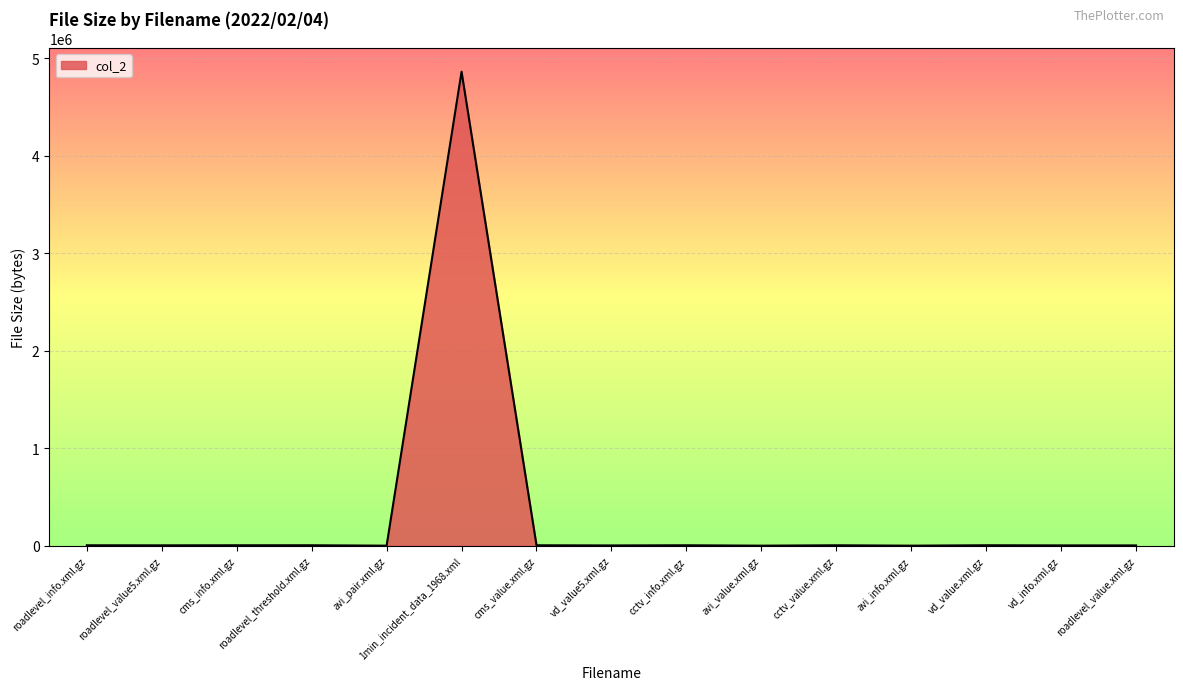

What is the greatest value displayed?

4861979